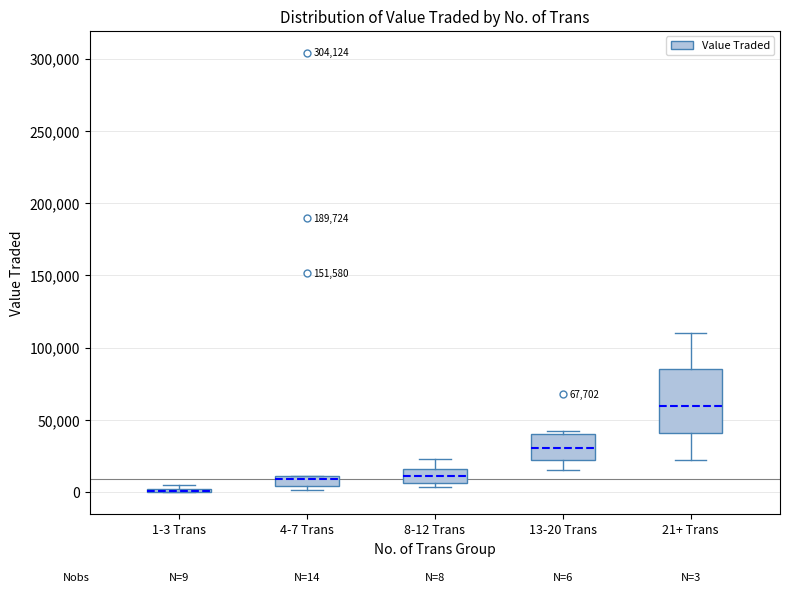

Comparing the boxes themselves (not the whiskers), which one is the tallest?

21+ Trans